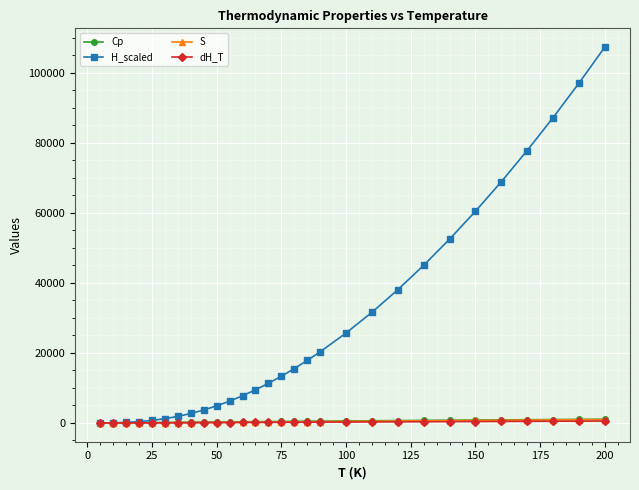

Which series has the largest total across all categories?

H_scaled